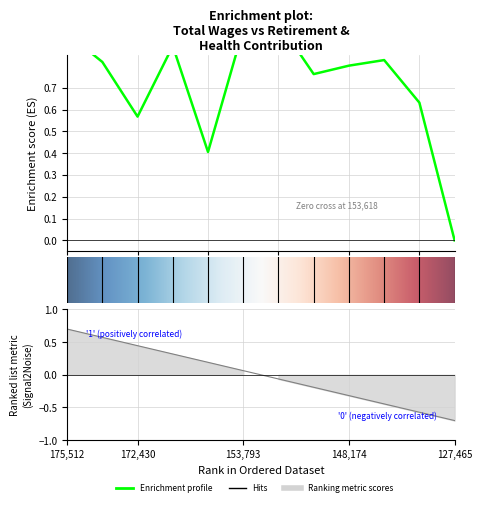

What is the difference between the maximum and second lowest values?

0.6